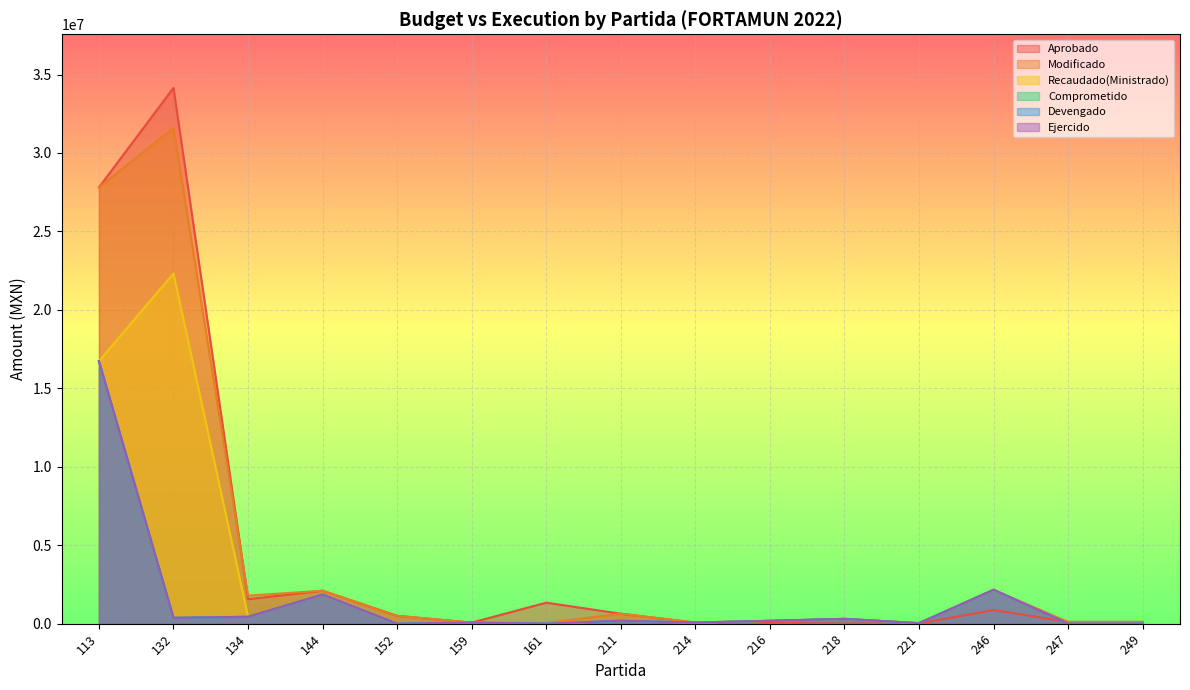

At which label is Modificado closest to 15811789?

113